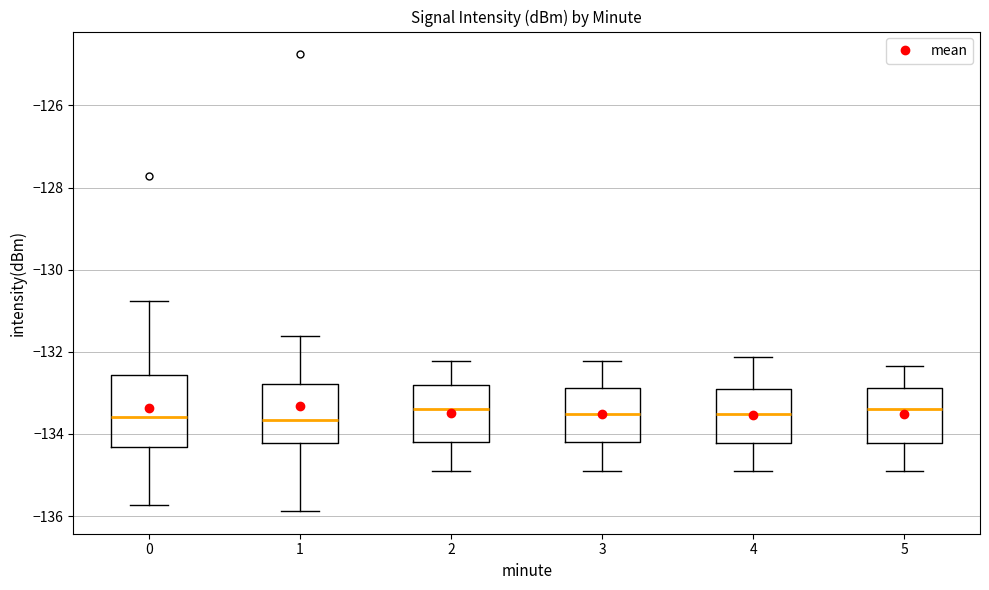

Which box is the tallest, from its lower edge to its upper edge?

0